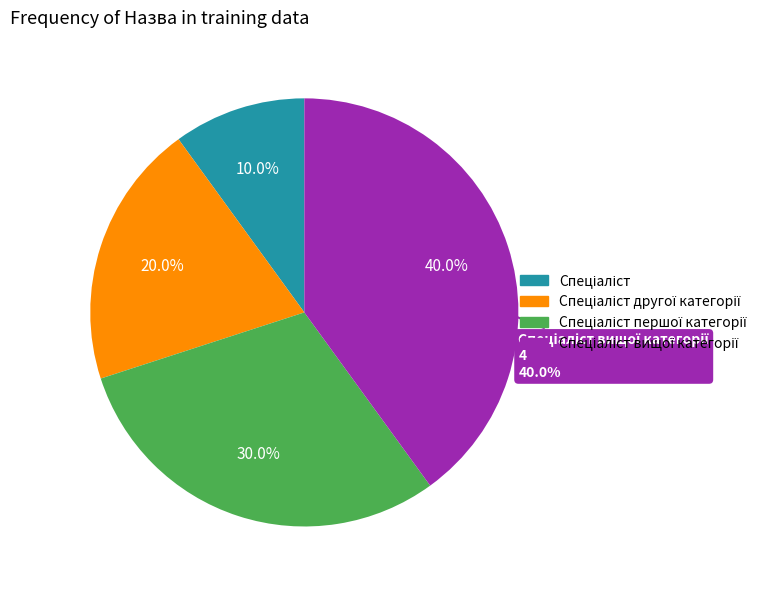

To the nearest percent, what portion does Спеціаліст першої категорії represent?

30%